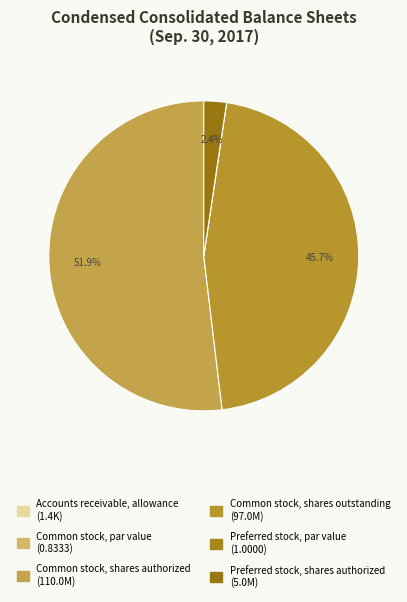

Does Common stock, shares outstanding represent more than half of the total?

No